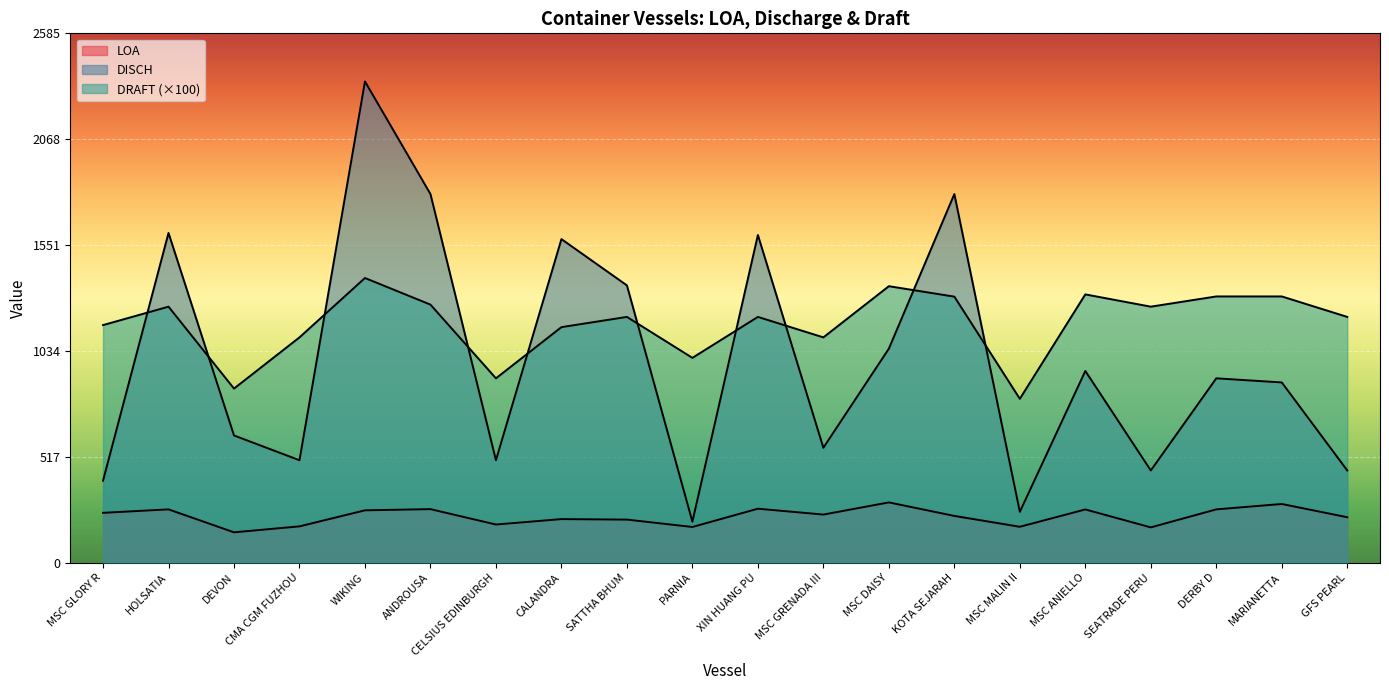

How many lines are shown in the chart?

3